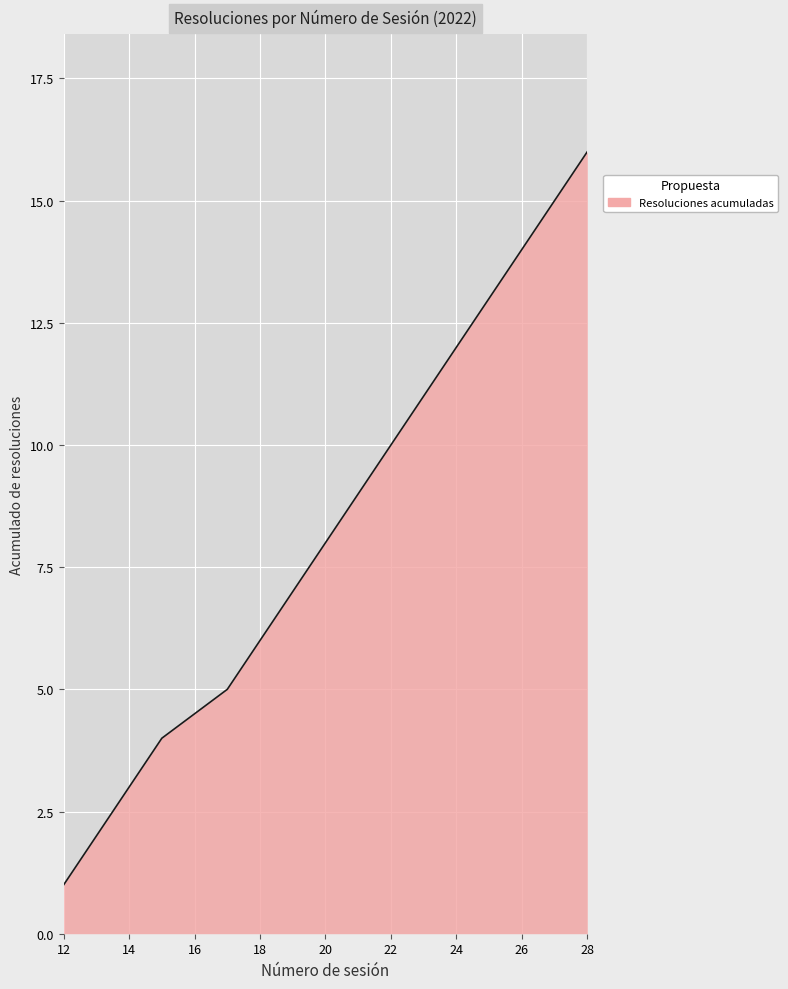

What is the difference between the maximum and minimum values?

15